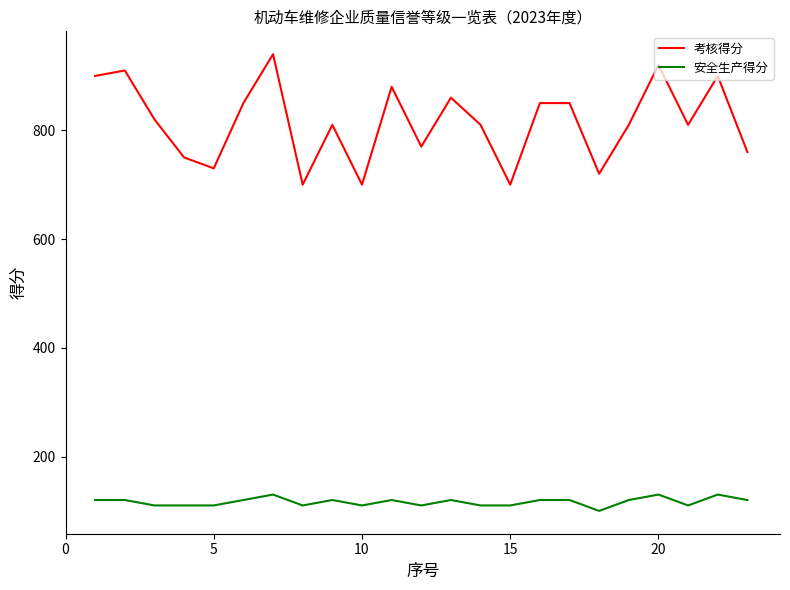

Which series has the largest total across all categories?

考核得分